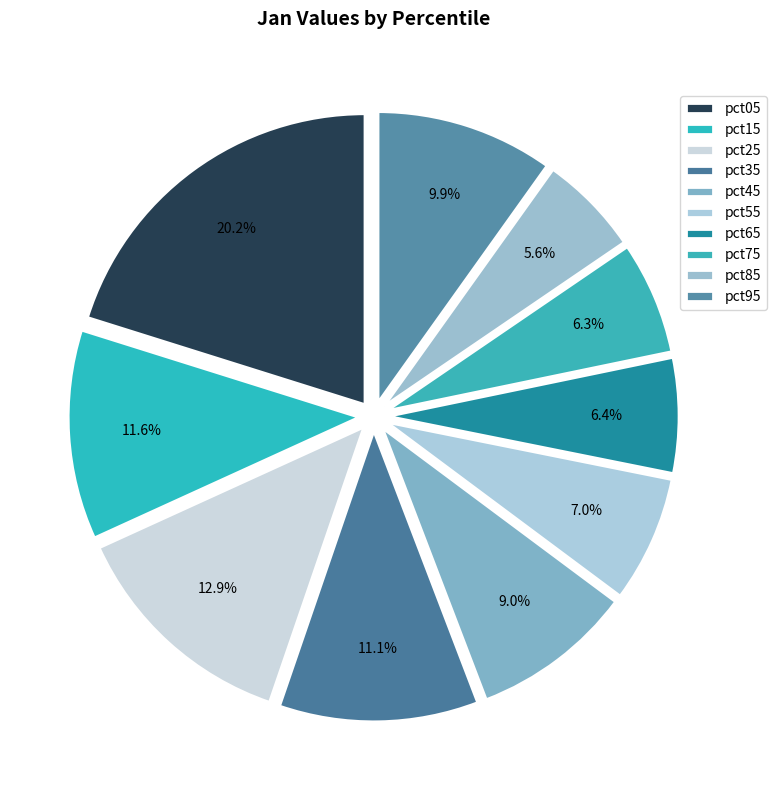

Is there any slice that represents more than half of the pie?

No